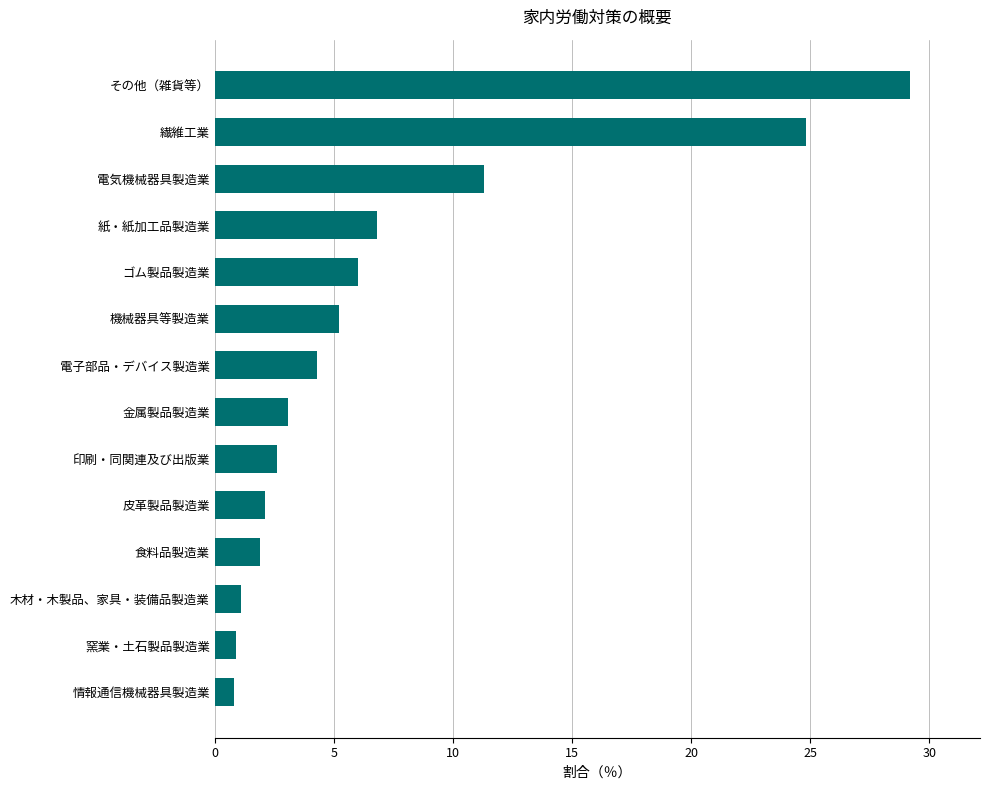

The chart shows a value of 4.6 at 印刷・同関連及び出版業. True or false?

False